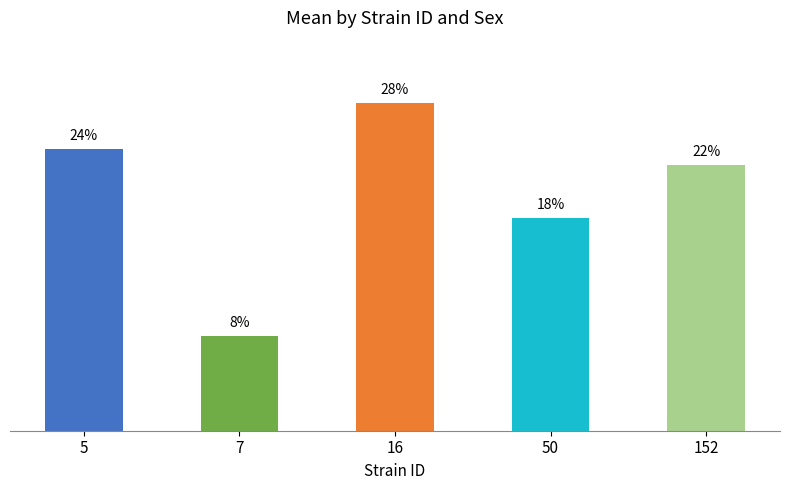

Are the bars horizontal?

No